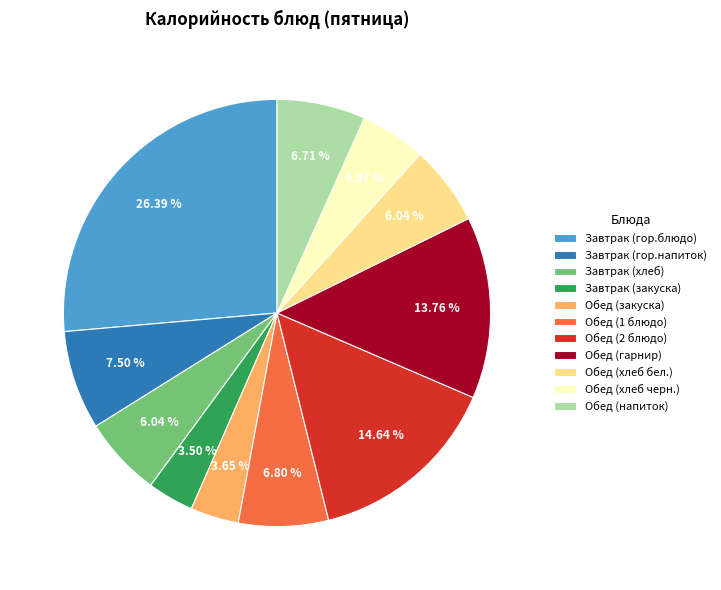

The Обед (напиток) slice represents 14% of the pie. True or false?

False